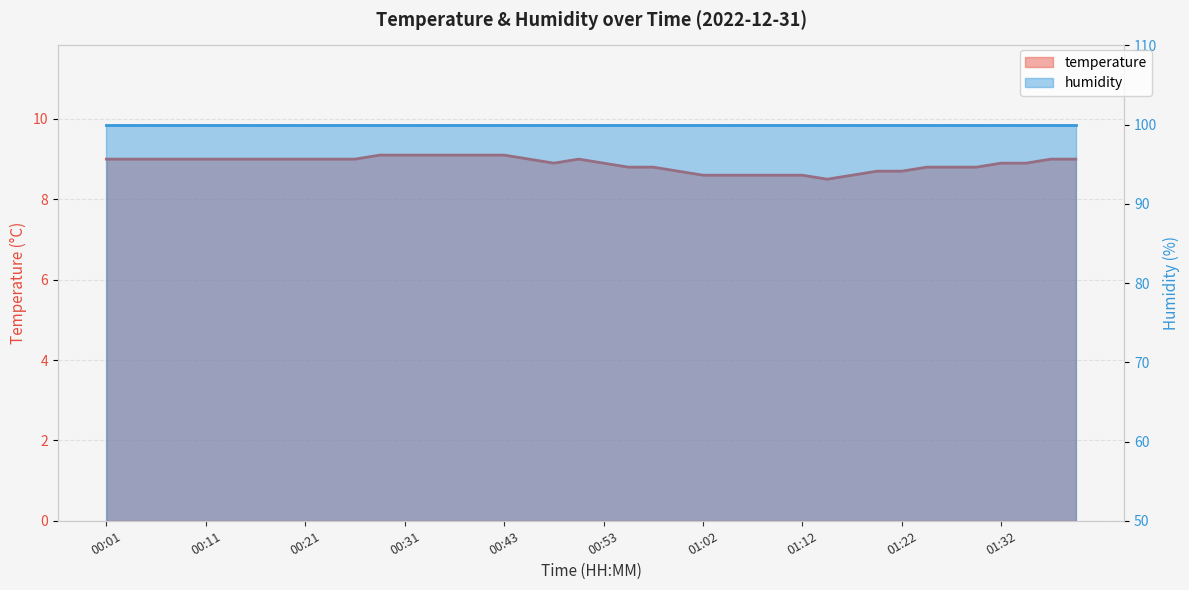

What is the minimum value shown in the chart?

8.5